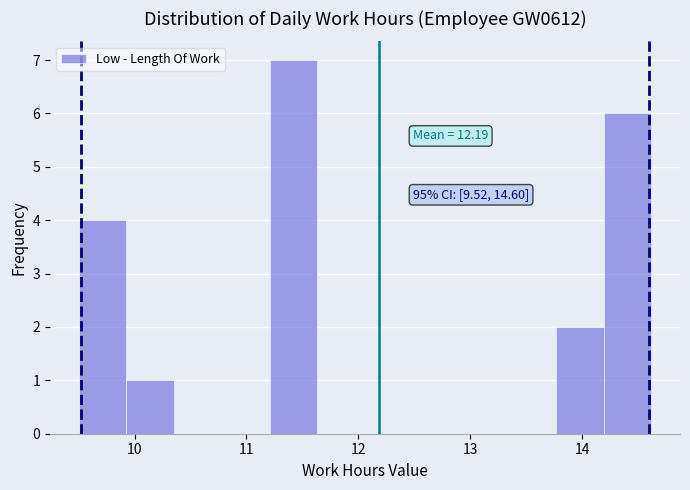

Over which range of the x-axis is the bar tallest?

11.2 to 11.6